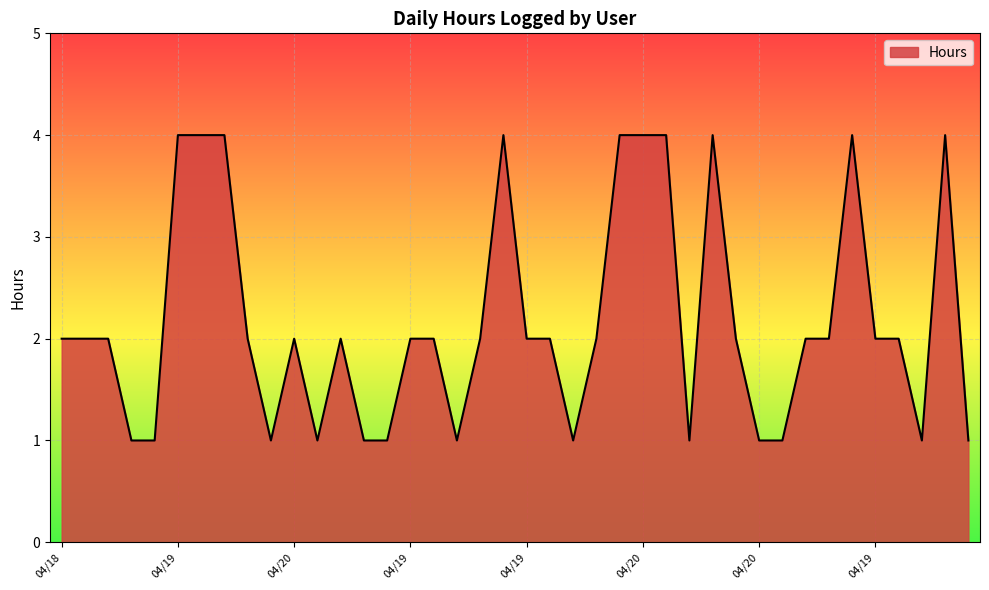

What is the difference between the maximum and minimum values?

3